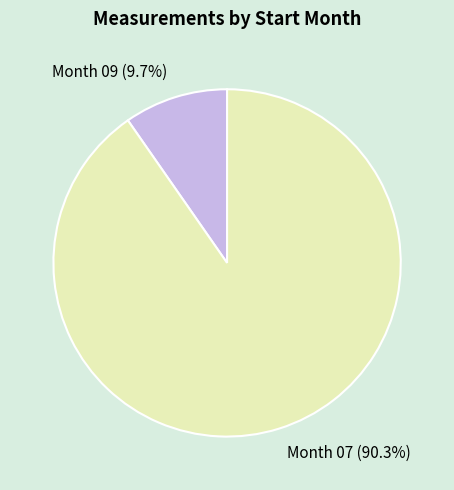

Count the number of slices in the pie.

2